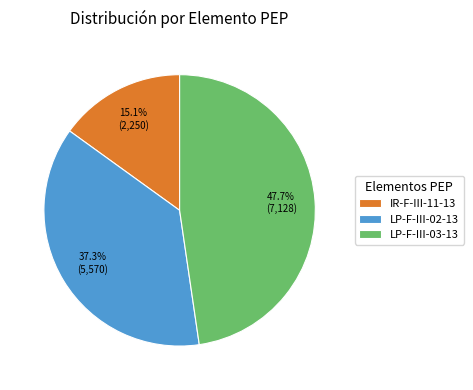

What is the ratio of the value at LP-F-III-03-13 to the value at LP-F-III-02-13?

1.3